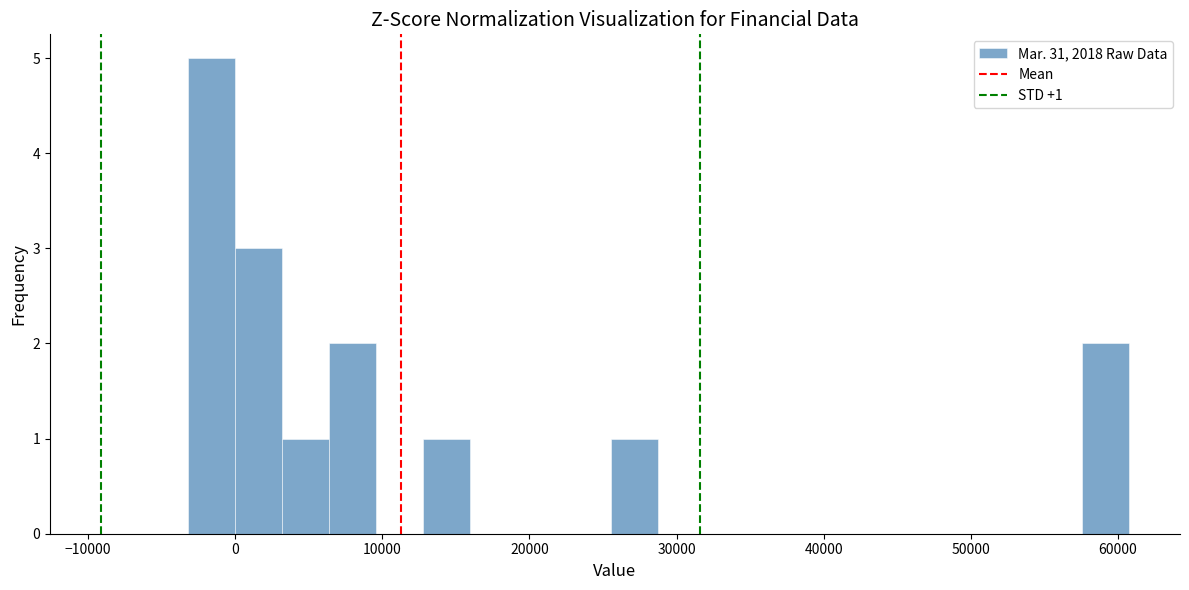

Around what value on the x-axis is the tallest bar? Give the approximate position of its centre, as read against the axis.

-2000